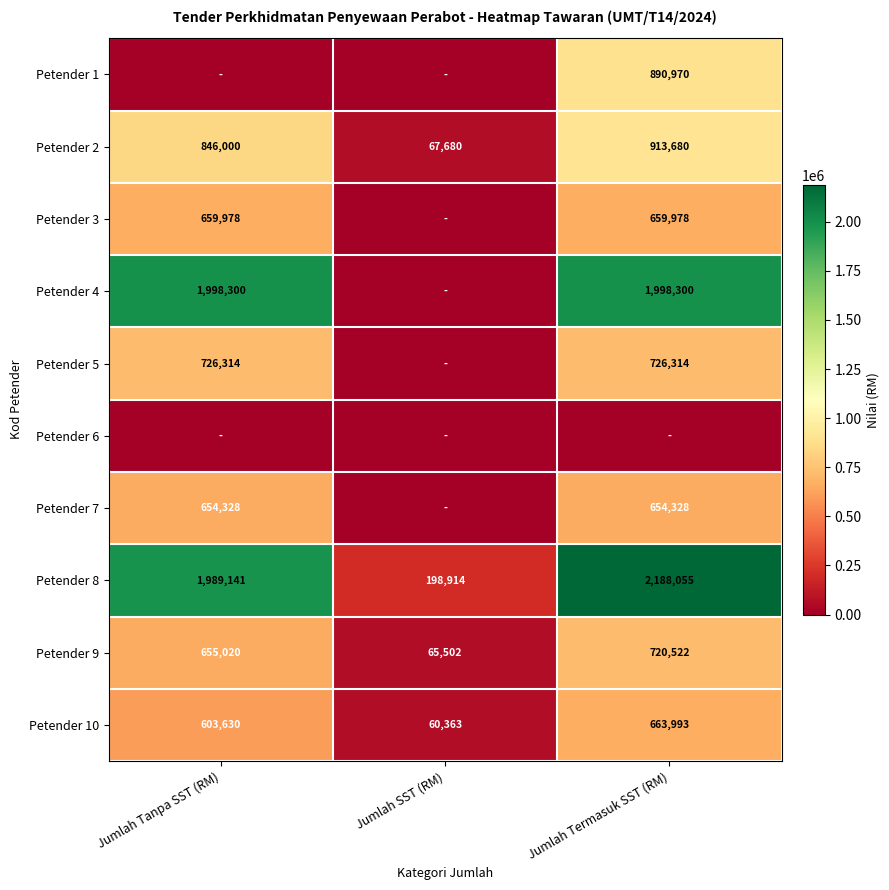

Is the value of Petender 9 at Jumlah Tanpa SST (RM) greater than the value of Petender 7 at Jumlah Tanpa SST (RM)?

Yes